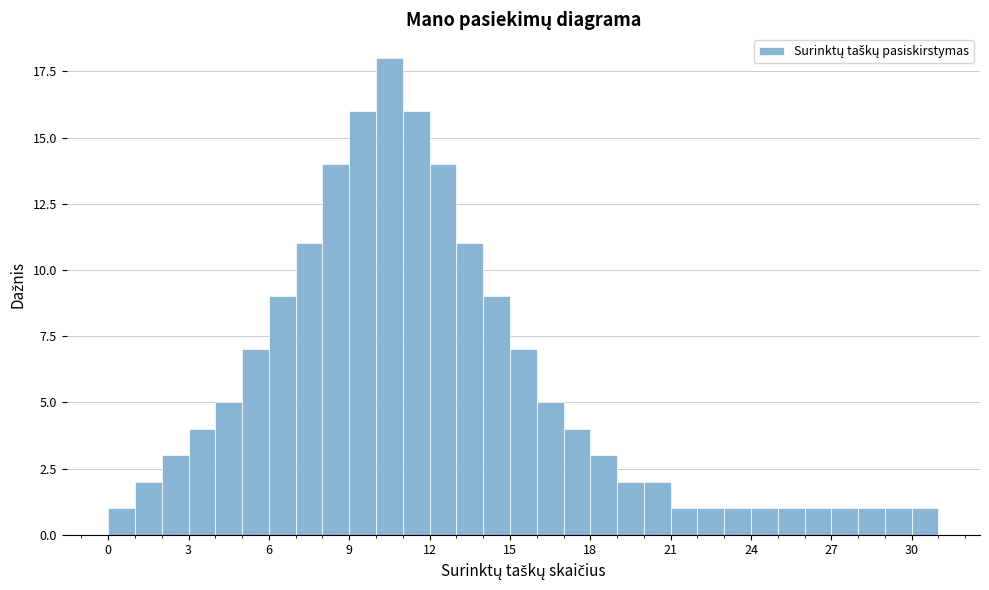

Read against the x-axis, roughly where is the centre of the tallest bar?

10.5